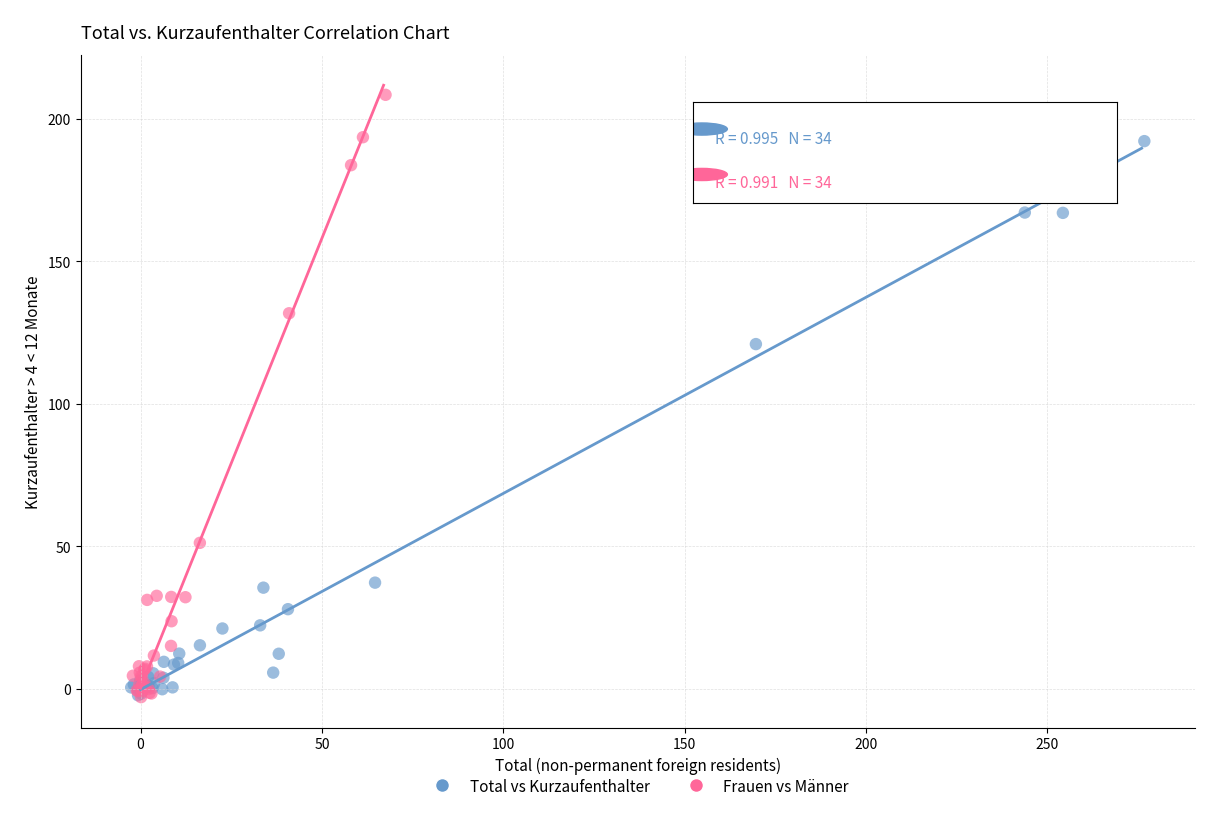

Which series has the largest Y range (max minus min)?

Frauen vs Männer